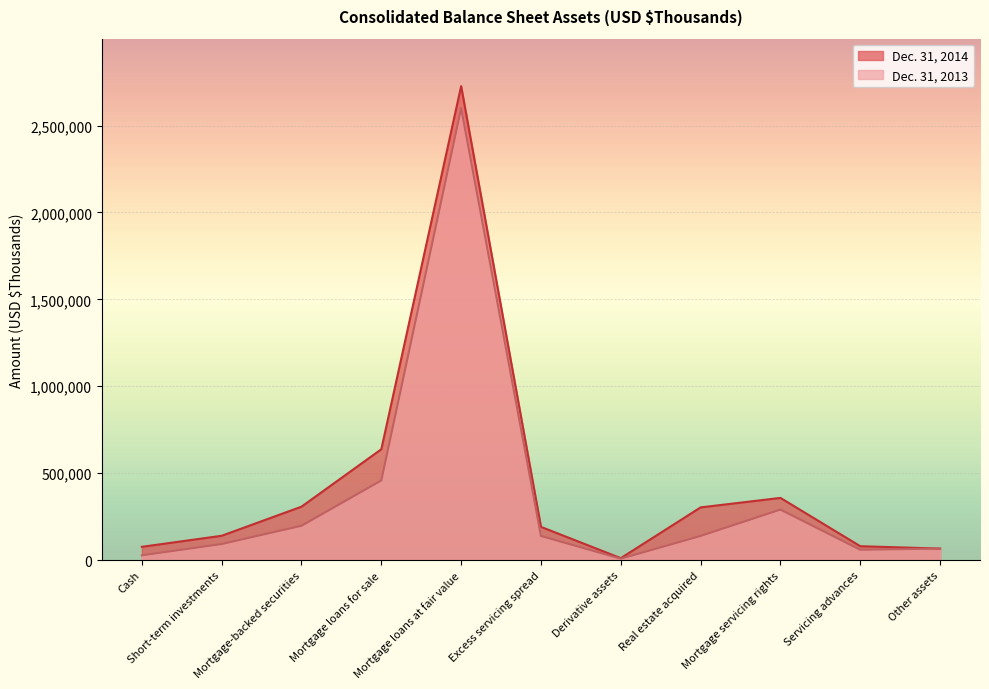

The Dec. 31, 2014 series shows 2726952 at Mortgage loans at fair value. True or false?

True